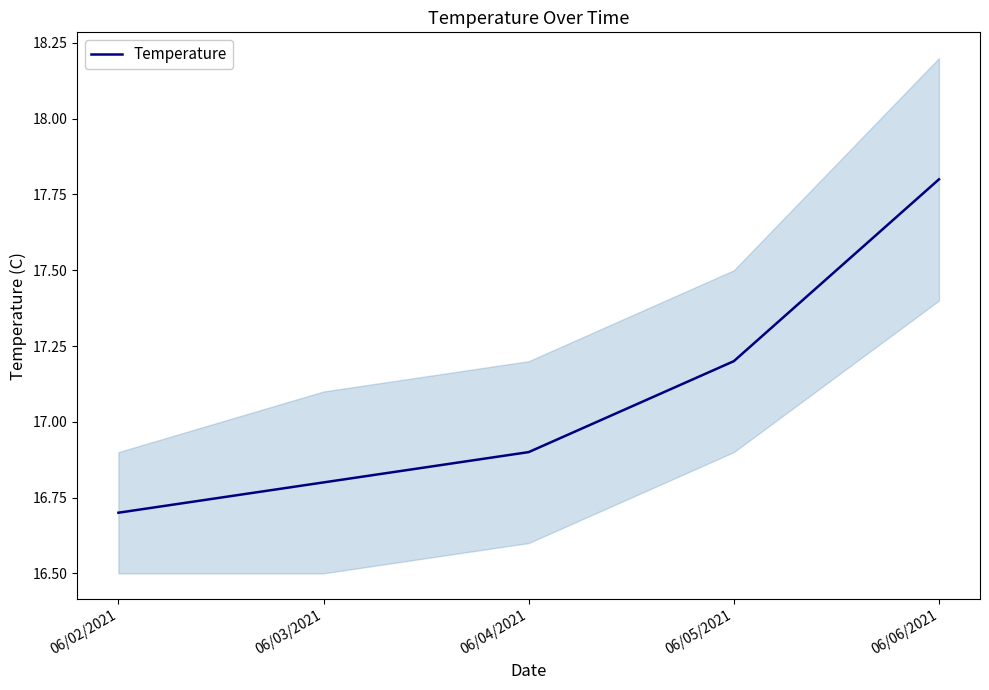

Rank the categories by value from highest to lowest.

06/06/2021, 06/05/2021, 06/04/2021, 06/03/2021, 06/02/2021